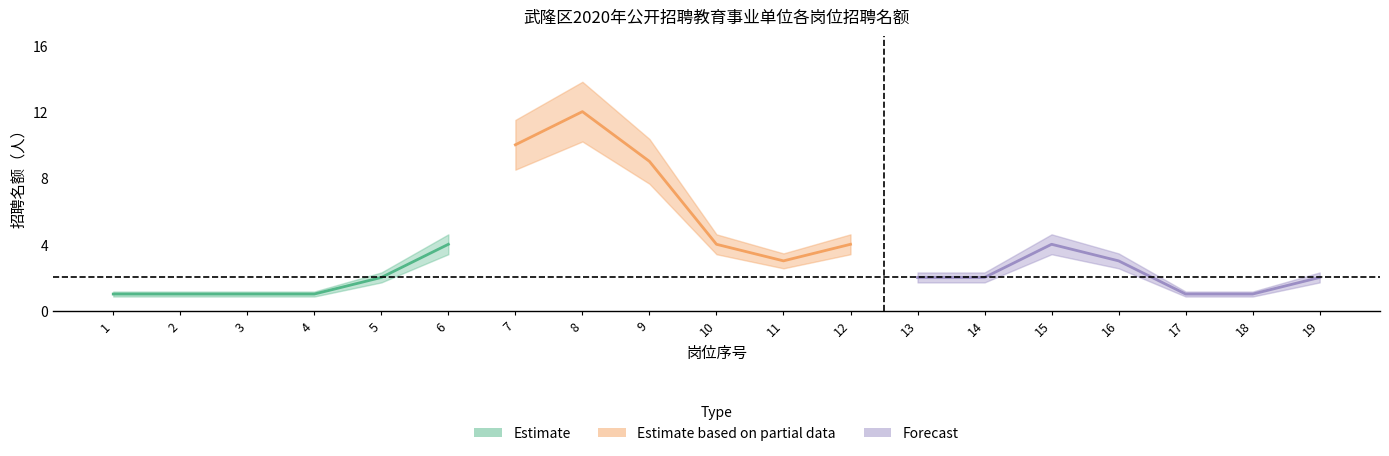

How many interior local valleys does the 招聘名额_upper series have?

1